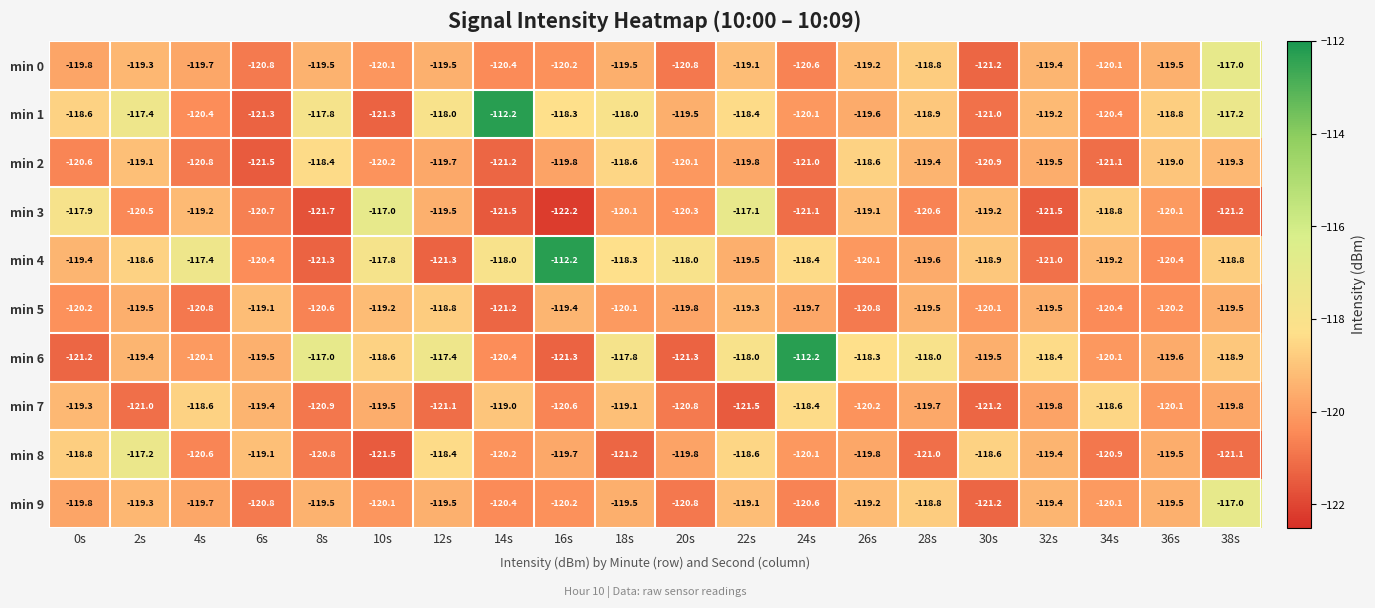

What is the minimum value for min 1?

-121.3